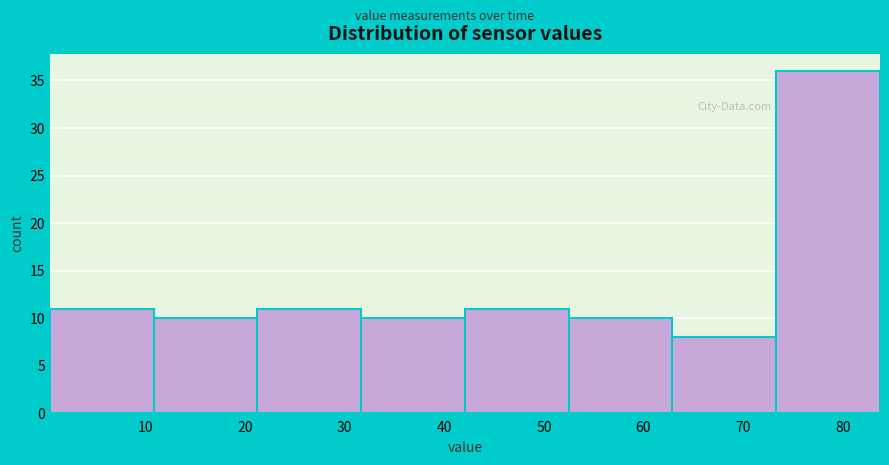

Reading left to right, transcribe this chart: for each bar, give the range it covers on the x-axis and its height. Neither the bar edges nor the heights are printed on the chart, so give them approximately, as read against the axes.

0 to 11: 11
11 to 21: 10
21 to 32: 11
32 to 42: 10
42 to 52: 11
52 to 63: 10
63 to 73: 8
73 to 84: 36